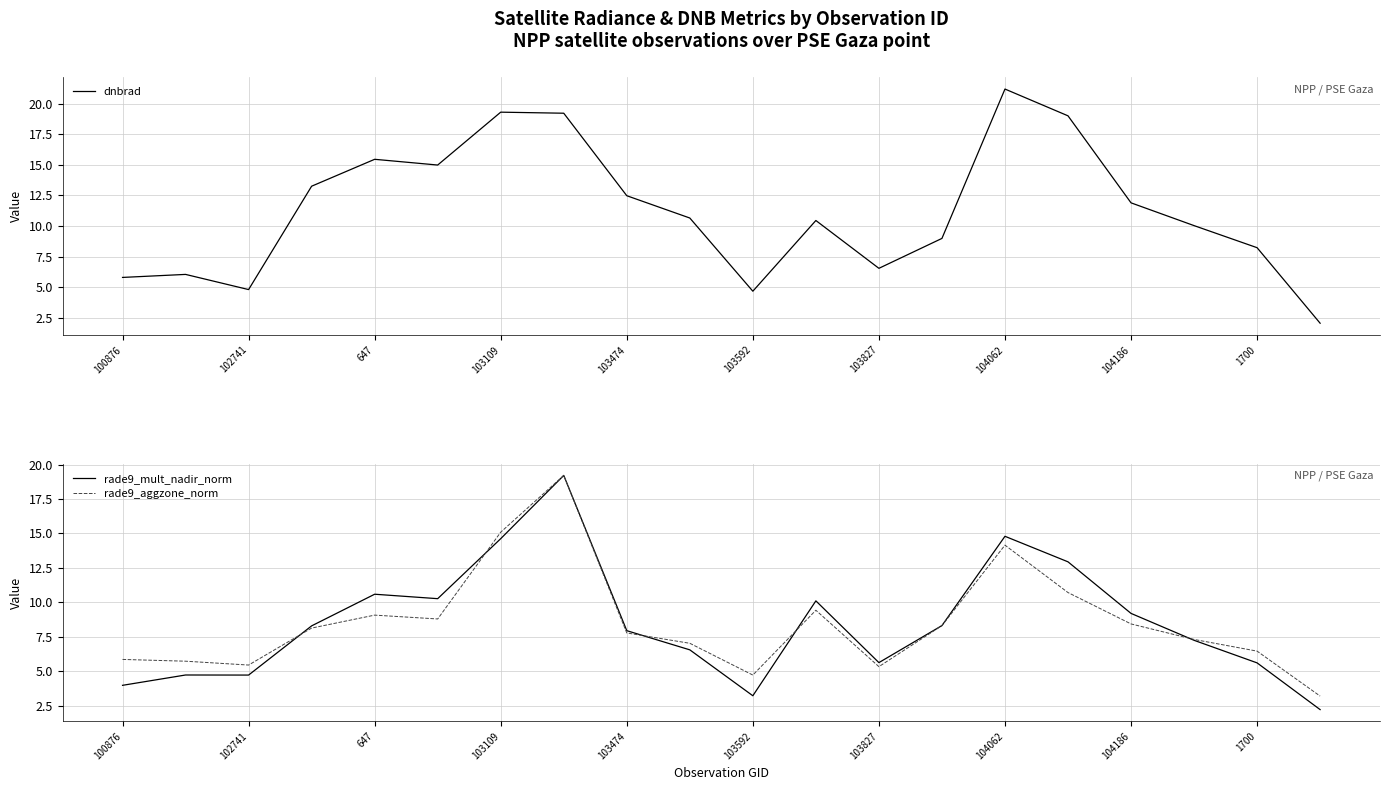

What is the maximum value for dnbrad?

21.2